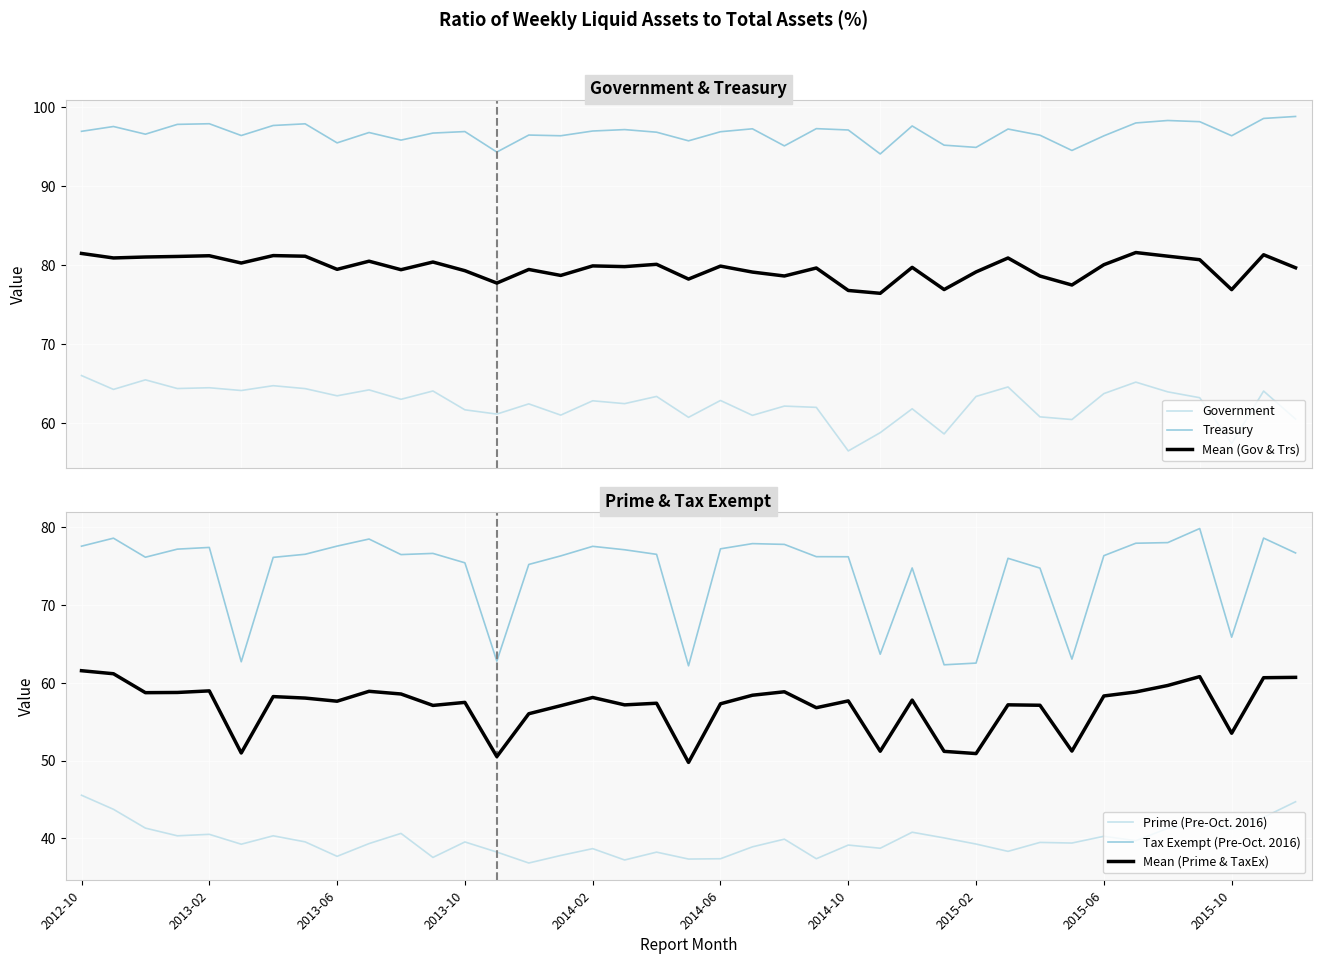

Count the number of data series in this chart.

6